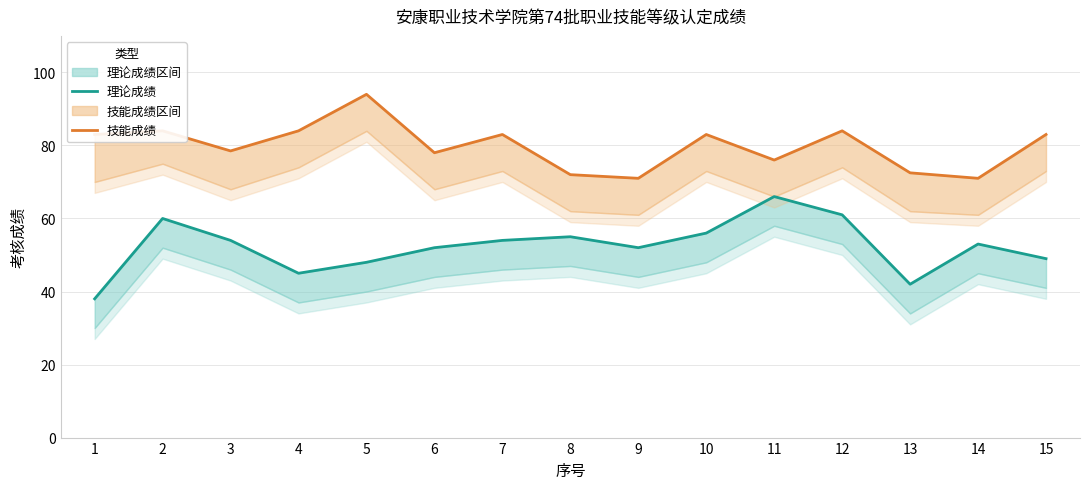

How many lines are shown in the chart?

2